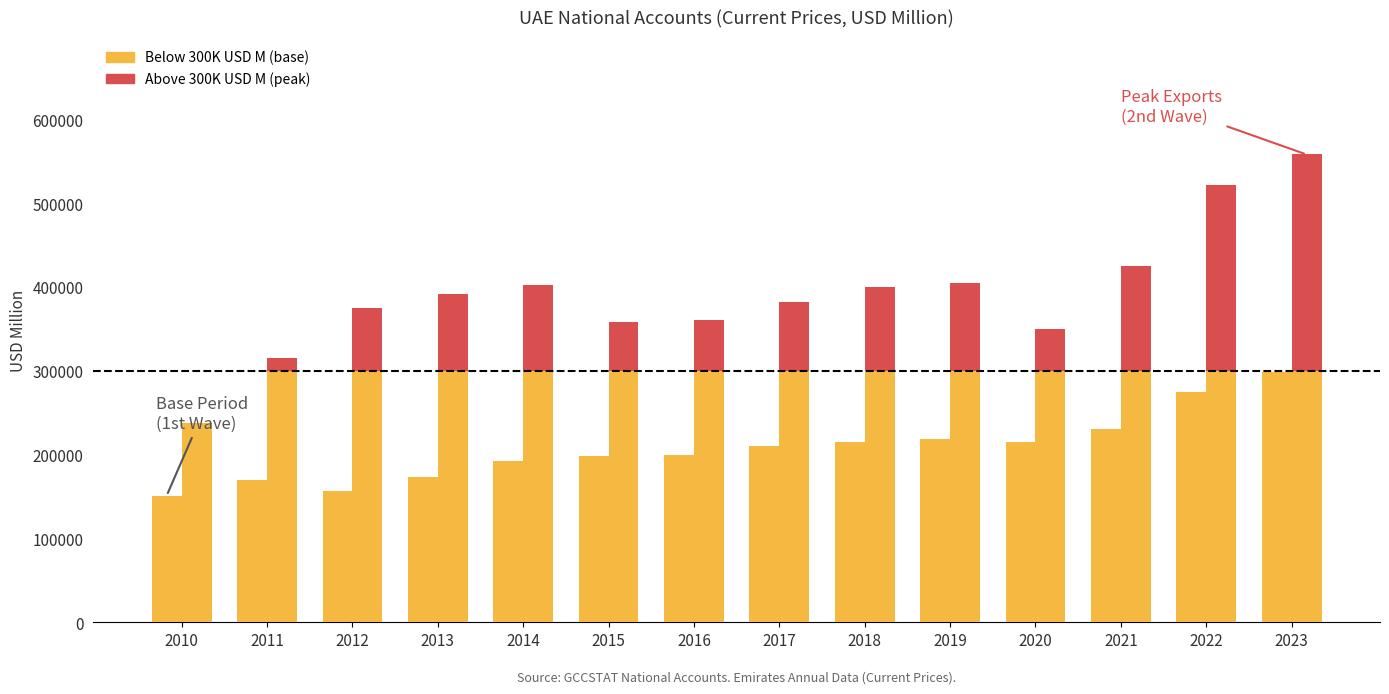

What is the average value of the Final Consumption Expenditure series?

207513.1